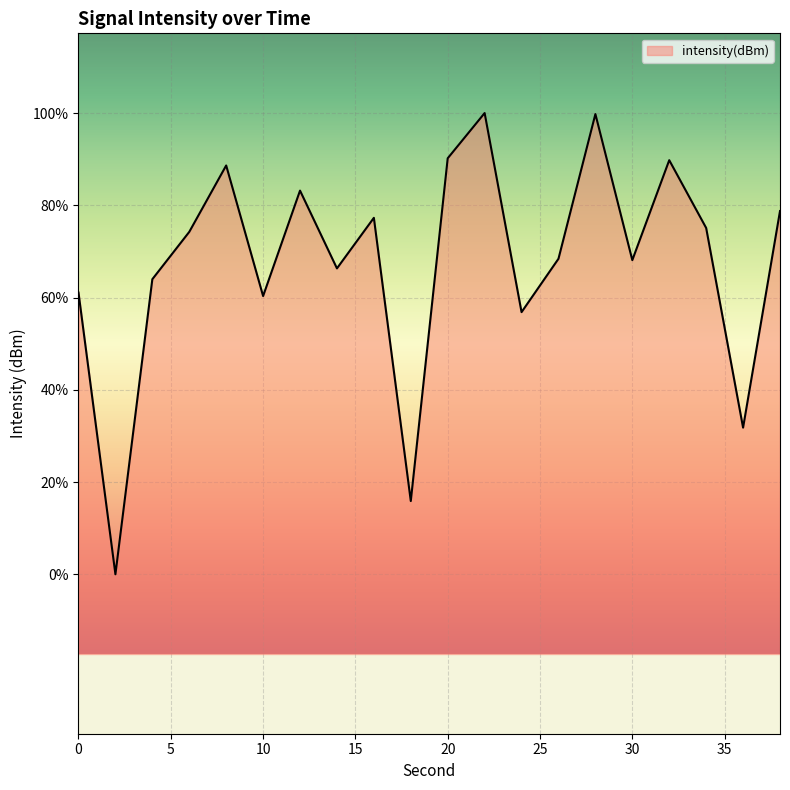

Reading left to right, transcribe all the data shown in this chart.

0=-136.2	2=-153.9	4=-135.4	6=-132.4	8=-128.3	10=-136.5	12=-129.9	14=-134.7	16=-131.6	18=-149.3	20=-127.8	22=-125.0	24=-137.5	26=-134.1	28=-125.1	30=-134.2	32=-127.9	34=-132.2	36=-144.7	38=-131.1